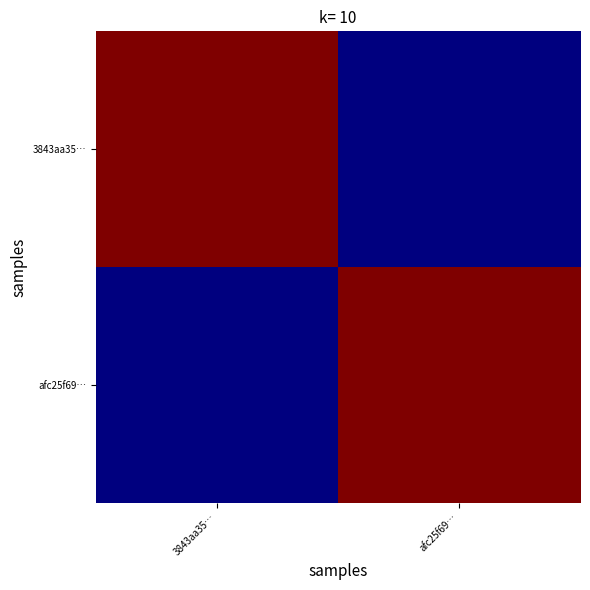

At which category is the sum across all series the highest?

3843aa35…